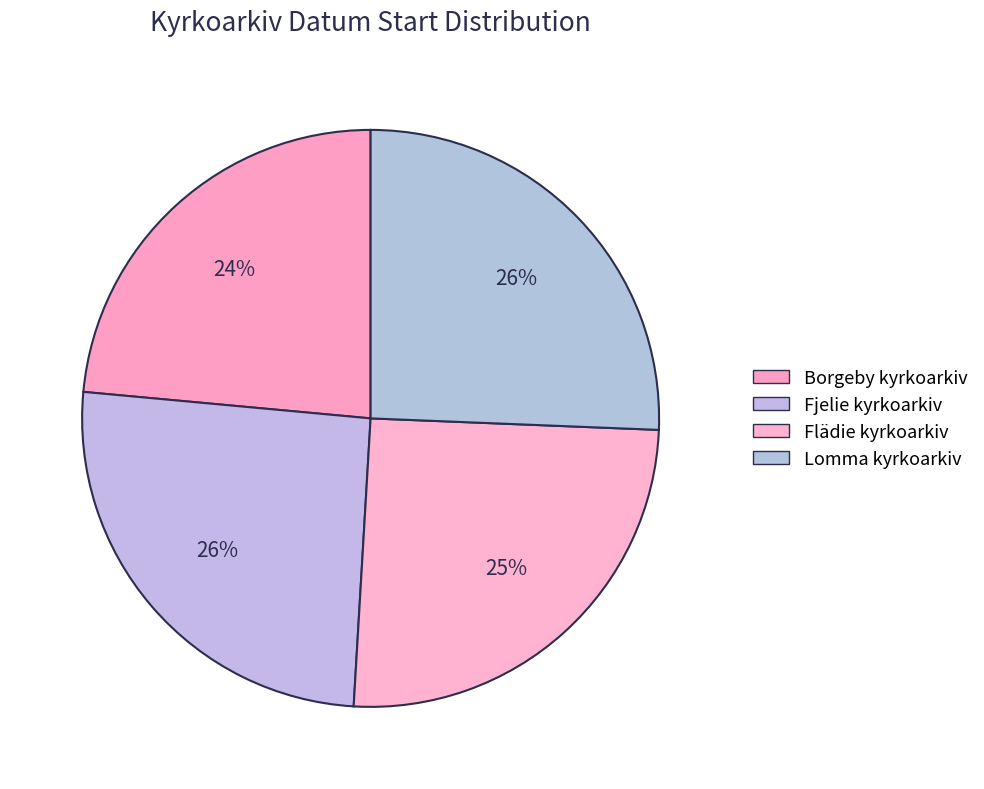

To the nearest percent, what is the combined percentage of Lomma kyrkoarkiv and Fjelie kyrkoarkiv?

51%